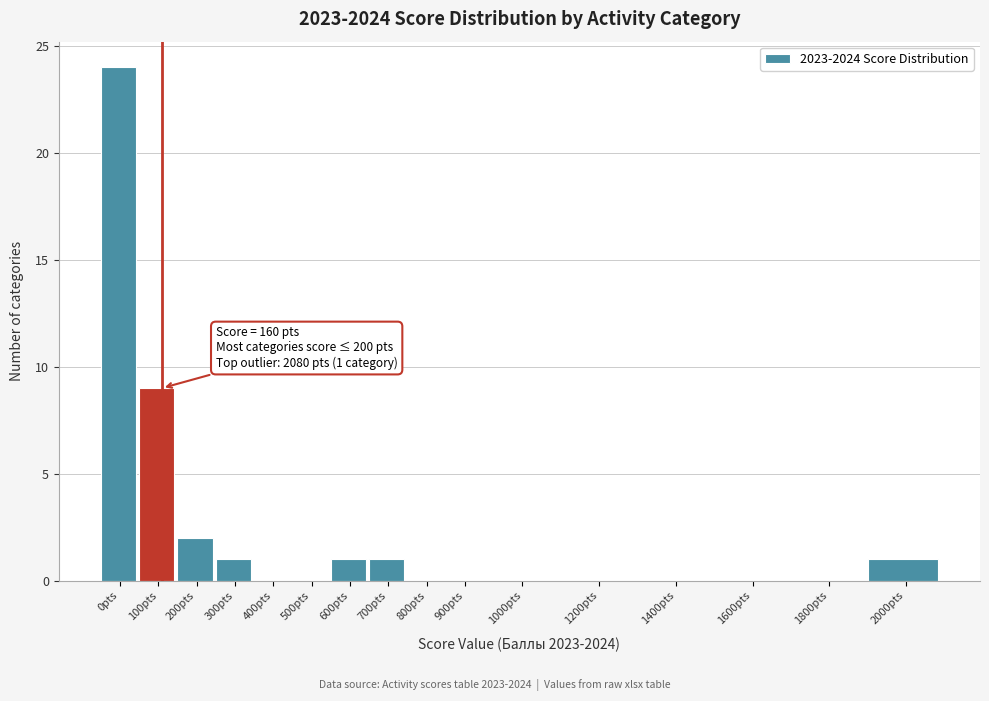

Reading left to right, what are all the values shown in this chart?

0pts=24	100pts=9	200pts=2	300pts=1	400pts=0	500pts=0	600pts=1	700pts=1	800pts=0	900pts=0	1000pts=0	1200pts=0	1400pts=0	1600pts=0	1800pts=0	2000pts=1